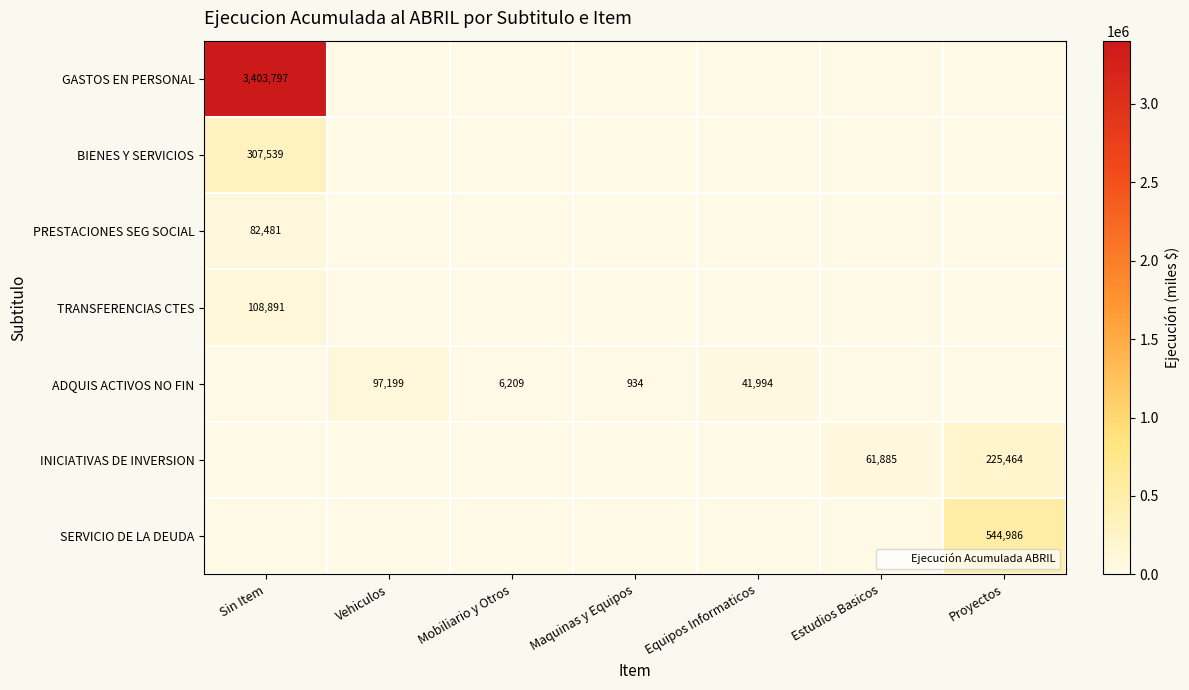

What is the spread (max minus min) of values at Proyectos?

544986